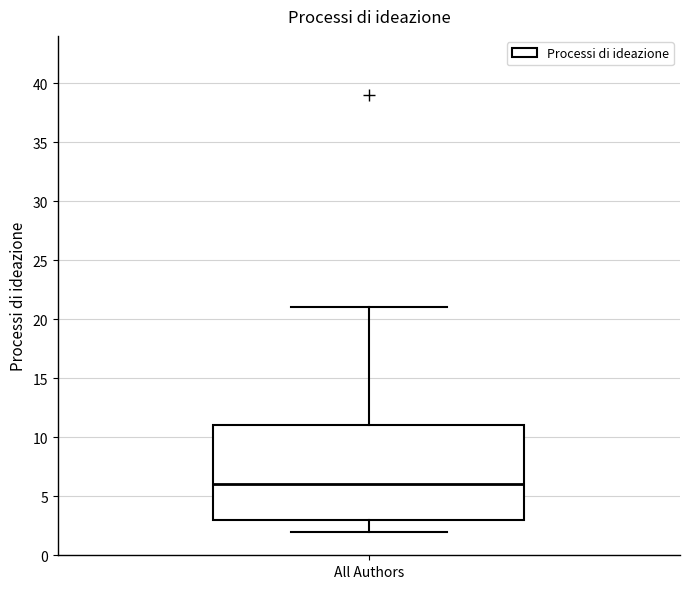

Read this box plot against the y-axis: the position of the median line, the range covered by the box, and the ends of both whiskers. The values are not printed on the chart, so give them approximately, as read against the axis.

median 6, box 3 to 11, whiskers 2 to 21